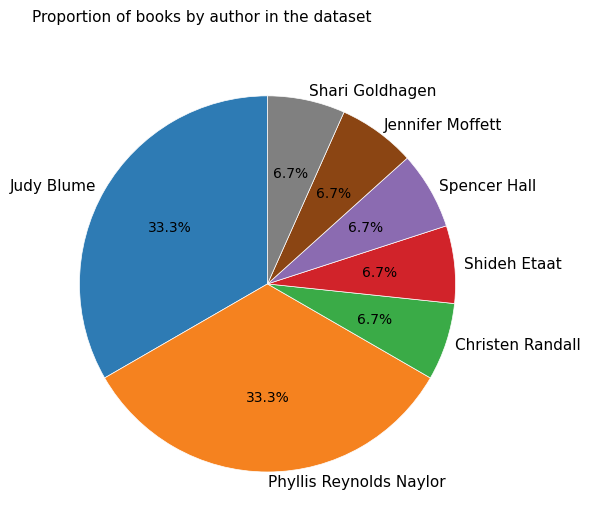

Does any single category account for the majority?

No